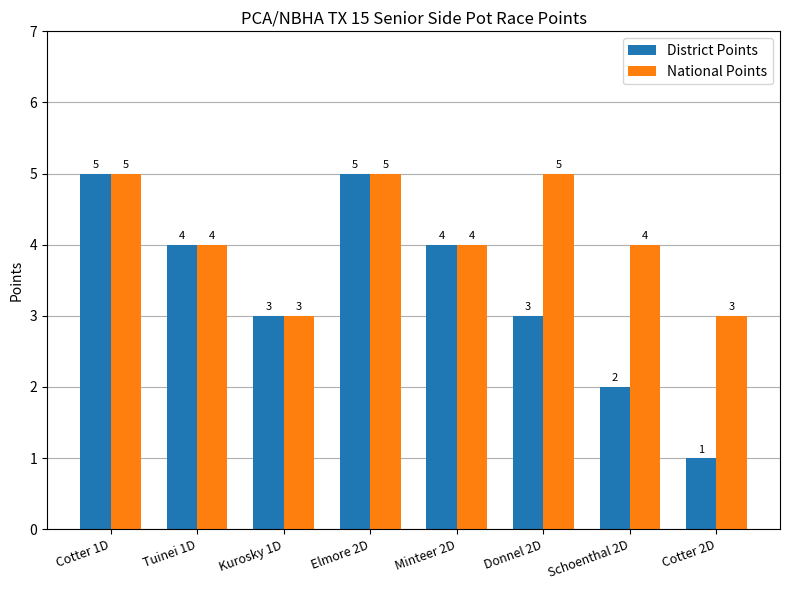

How many District Points values are between 3 and 5?

6